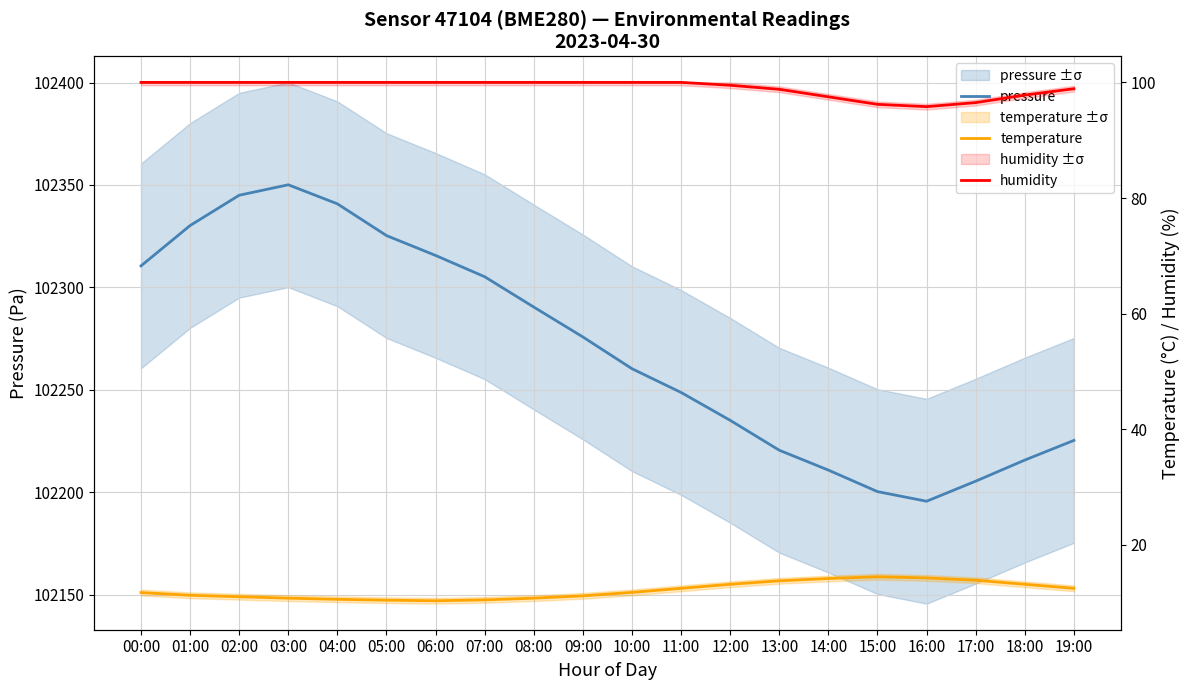

At which category does humidity reach its first local valley?

16:00